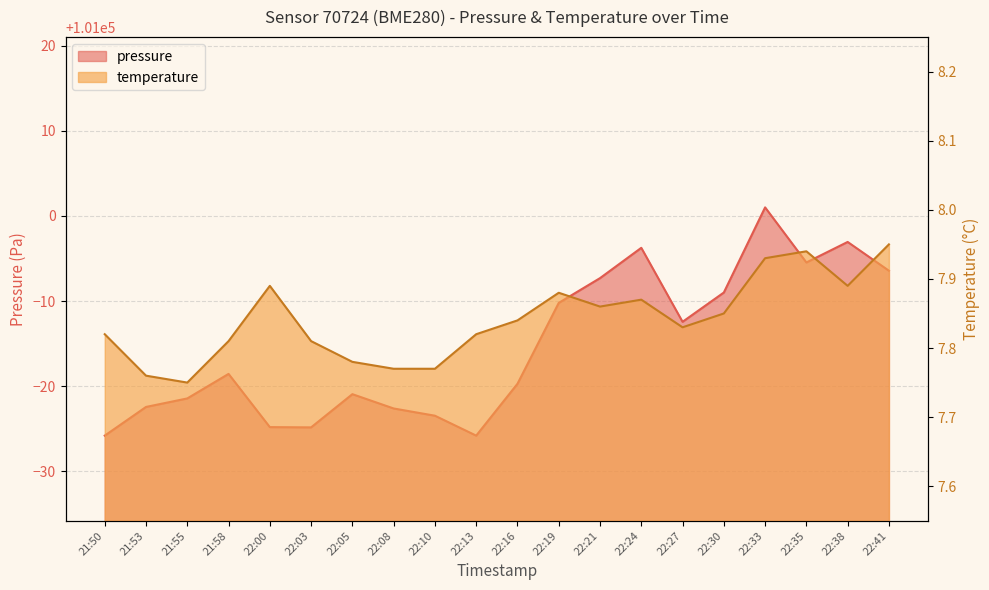

The temperature series shows 13.2 at 22:30. True or false?

False